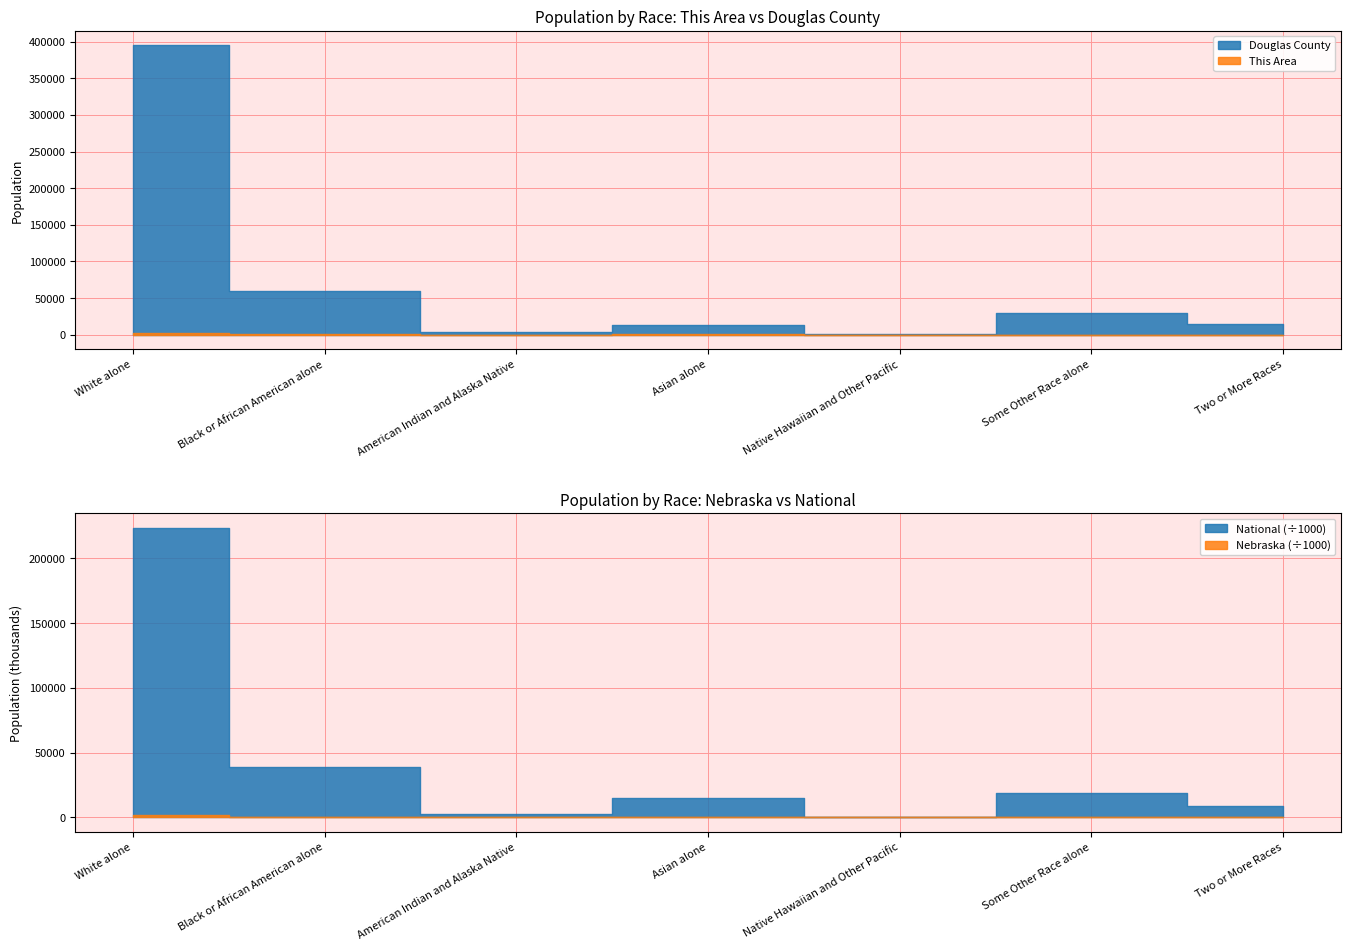

How many lines are shown in the chart?

4